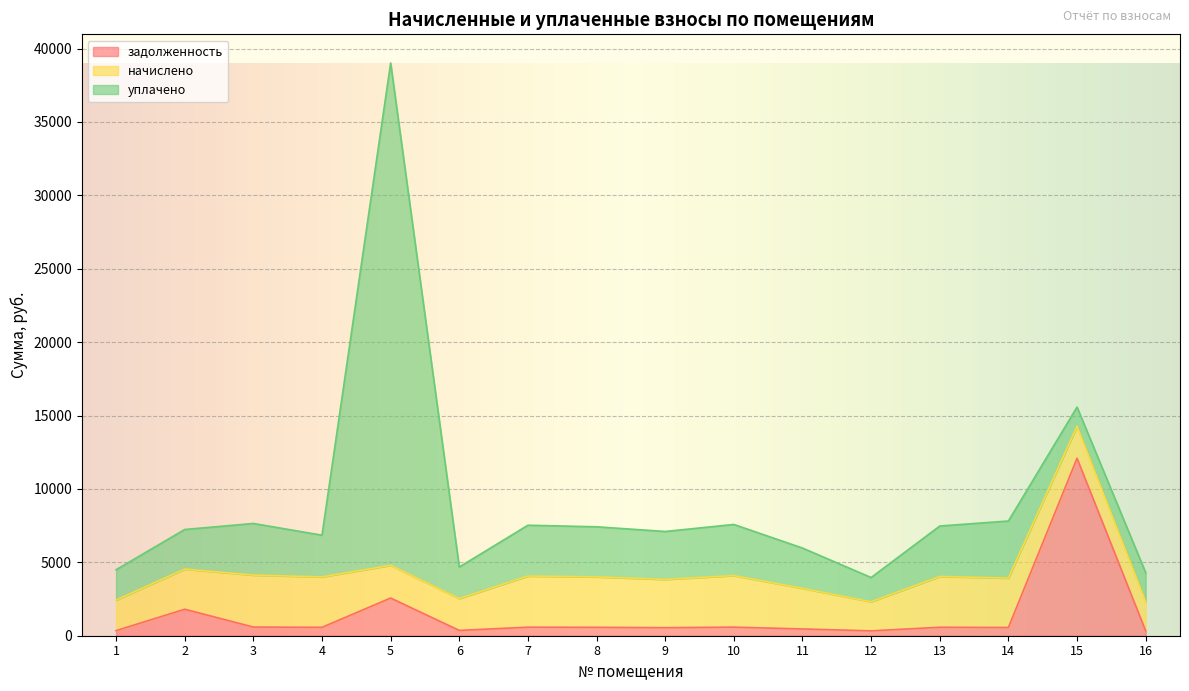

Where does the начислено series first go above 3287?

3